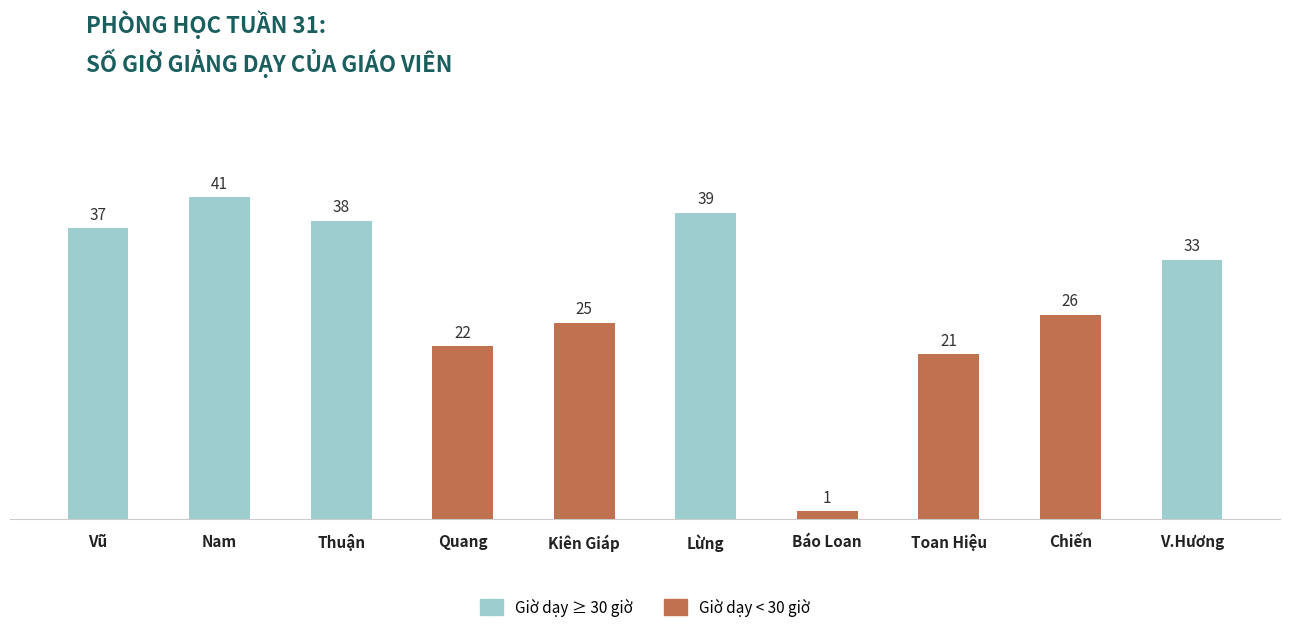

Which label corresponds to the largest value in the chart?

Nam